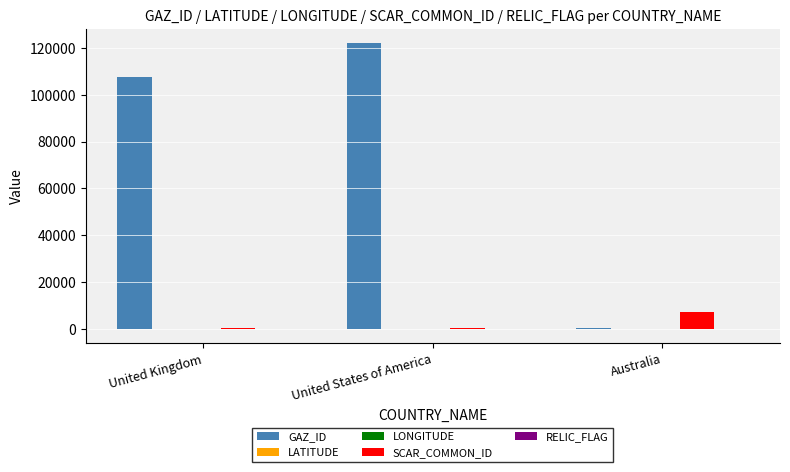

Is the value of GAZ_ID at United Kingdom greater than the value of SCAR_COMMON_ID at Australia?

Yes